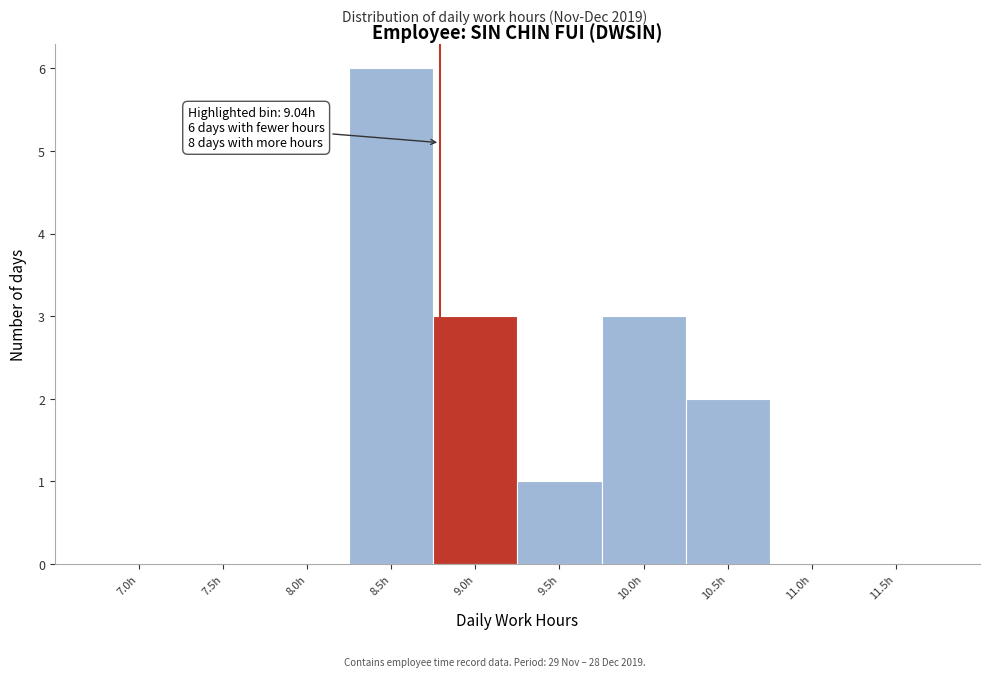

Reading right to left, extract all data points from this chart.

11.5h=0	11.0h=0	10.5h=2	10.0h=3	9.5h=1	9.0h=3	8.5h=6	8.0h=0	7.5h=0	7.0h=0